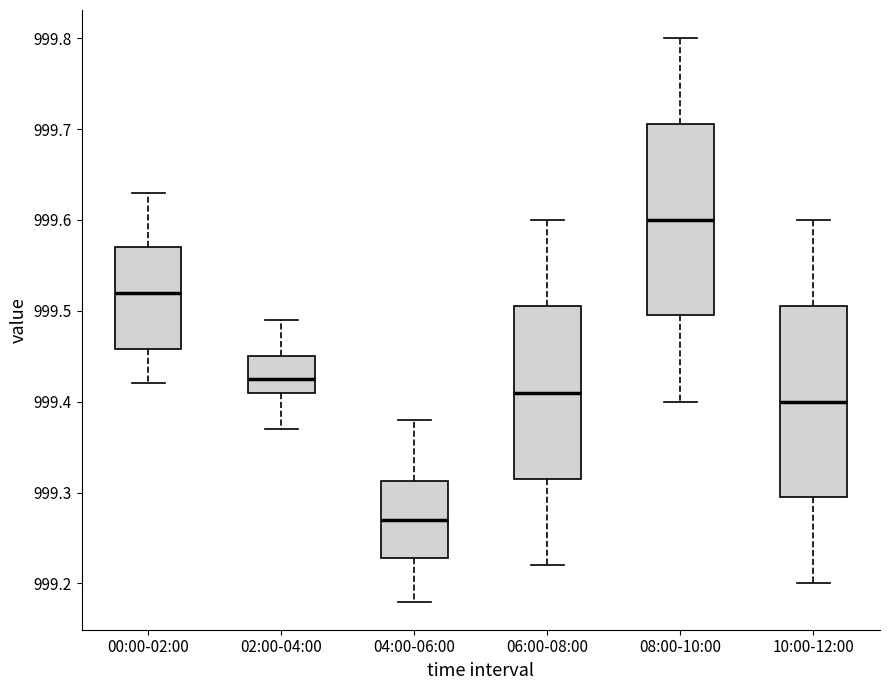

Where is the lower edge of the box for 08:00-10:00 on the y-axis? The values are not printed on the chart, so give them approximately, as read against the axis.

999.50